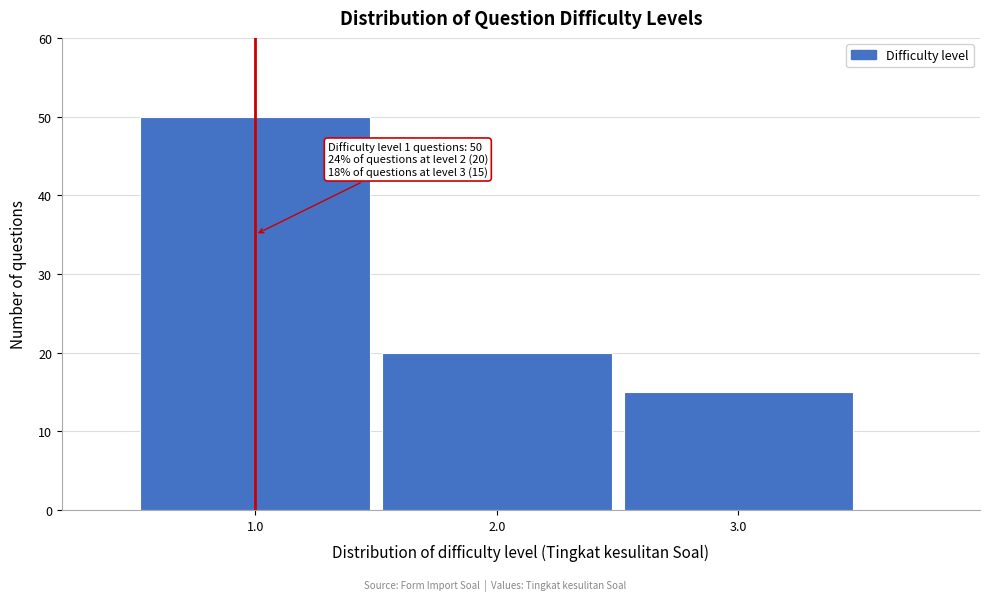

Which range on the x-axis has the tallest bar?

0.5 to 1.5